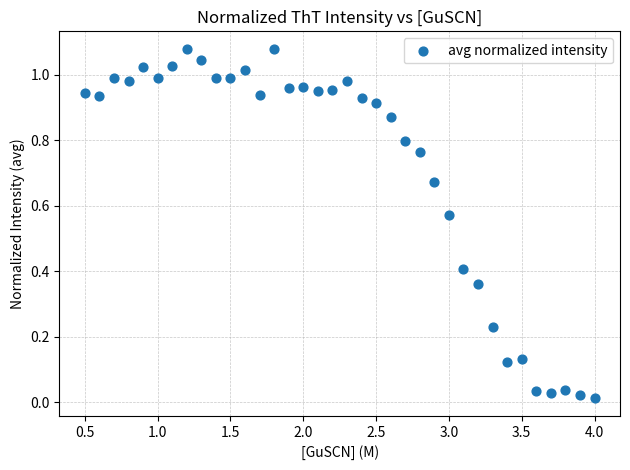

What is the range of X values (max minus min)?

3.5